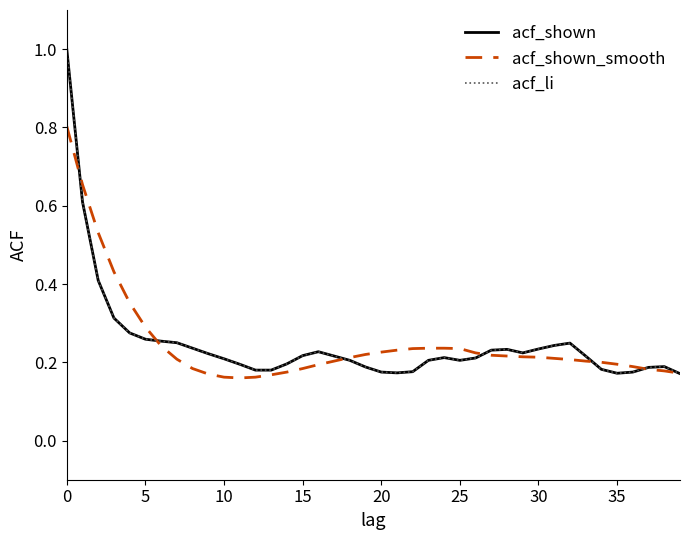

True or false: acf_li and acf_shown intersect in this chart.

False